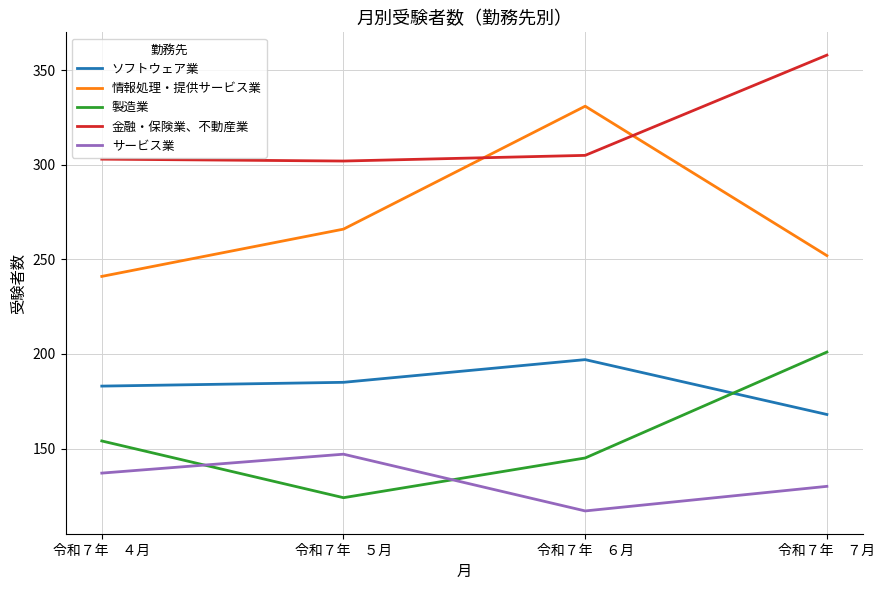

What is the difference between the maximum and minimum values in the 情報処理・提供サービス業 series?

90